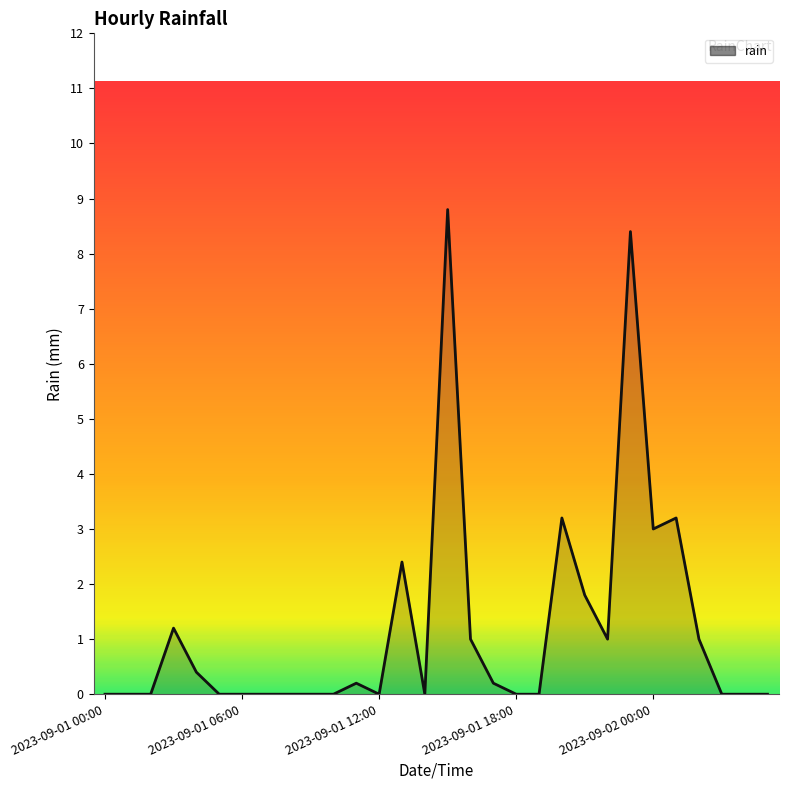

What is the difference between the maximum and minimum values?

8.8